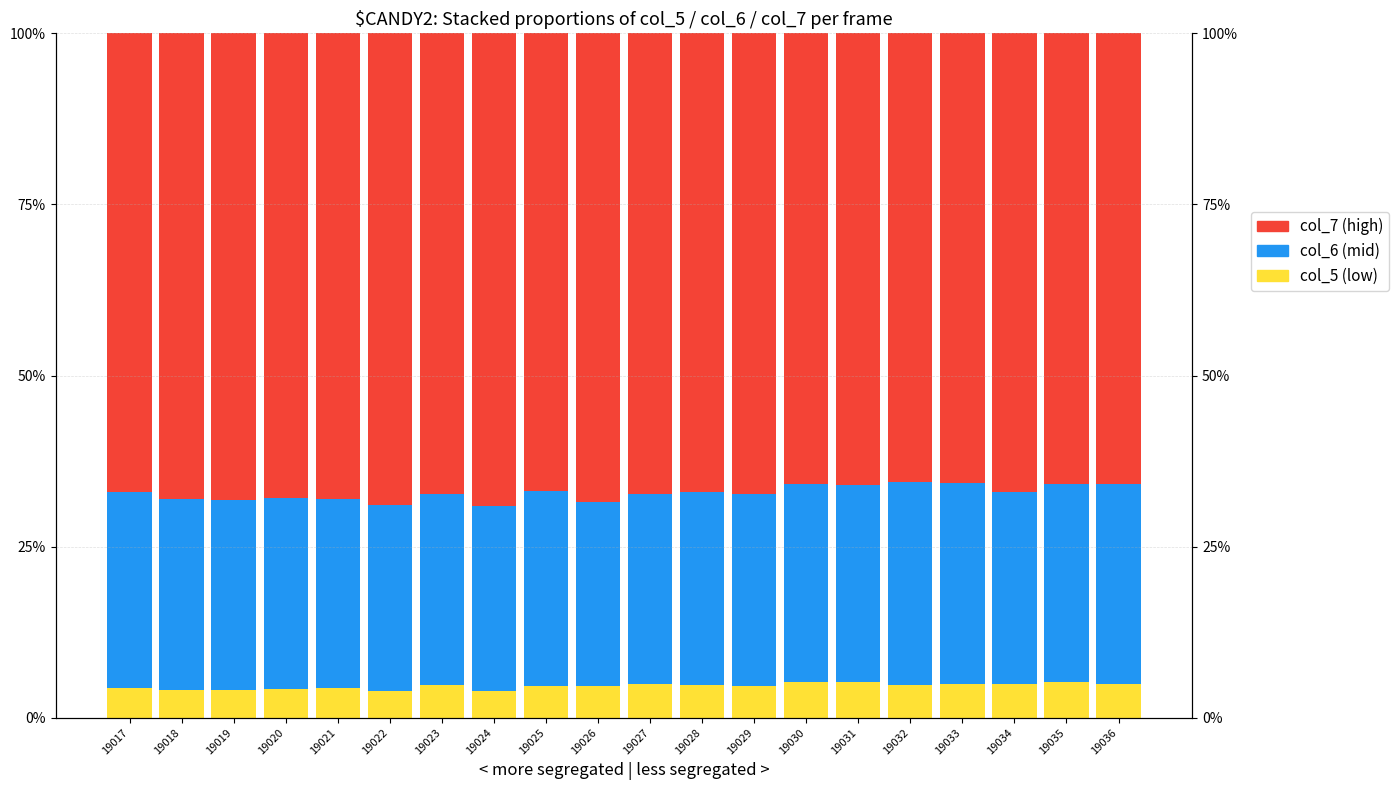

Does the chart contain any negative values?

No